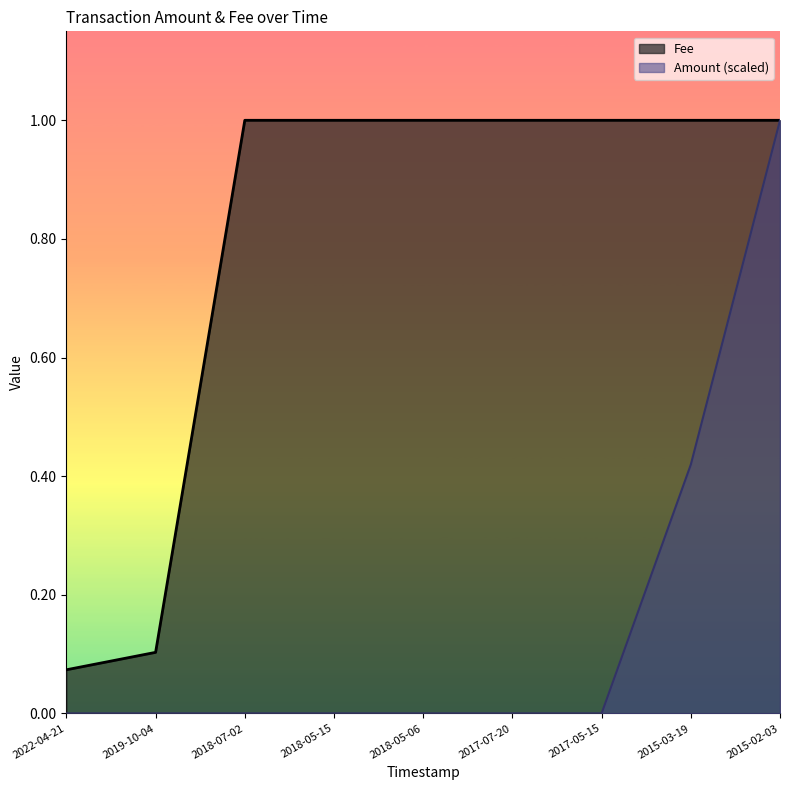

What is the label of the 1st point from the right?

2015-02-03